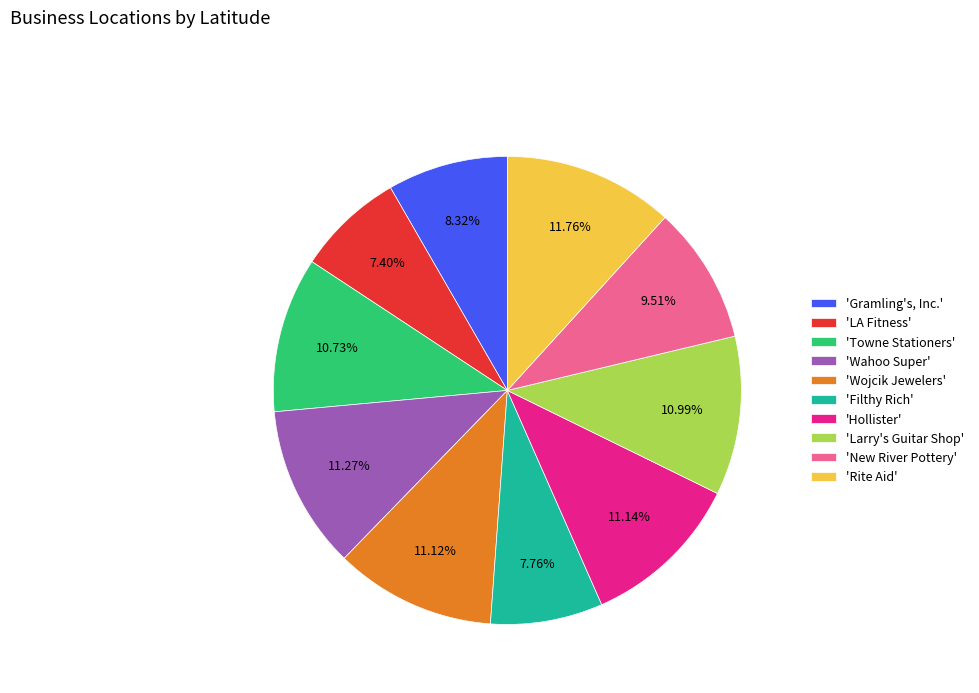

Combined, do 'New River Pottery' and 'Gramling's, Inc.' account for over 50%?

No